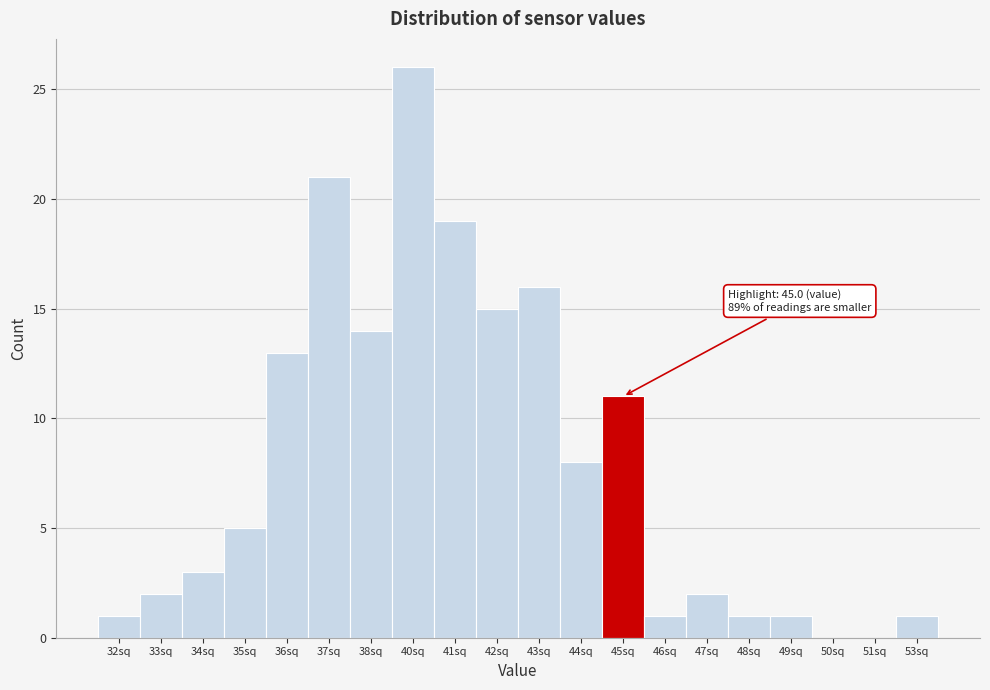

Reading left to right, transcribe all the data shown in this chart.

32sq=1	33sq=2	34sq=3	35sq=5	36sq=13	37sq=21	38sq=14	40sq=26	41sq=19	42sq=15	43sq=16	44sq=8	45sq=11	46sq=1	47sq=2	48sq=1	49sq=1	50sq=0	51sq=0	53sq=1